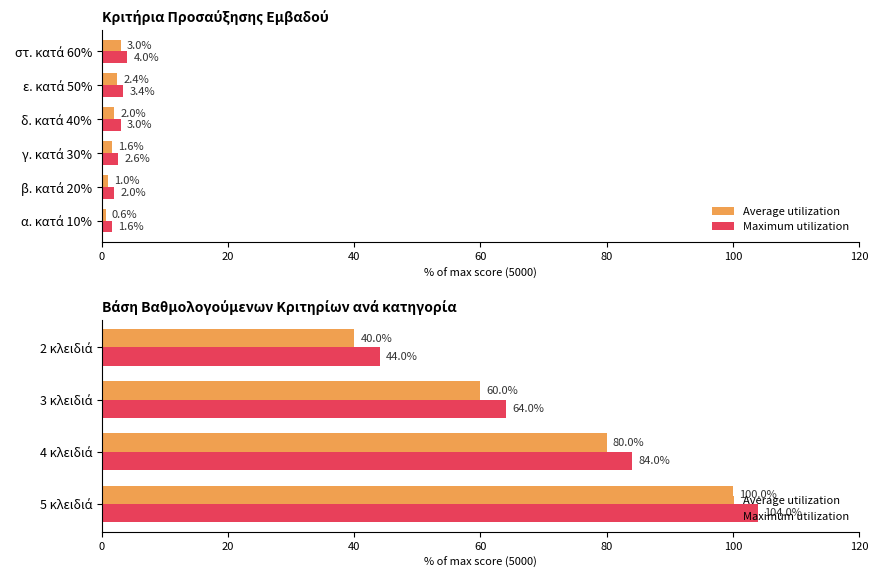

What is the average value of the Average utilization series?

70